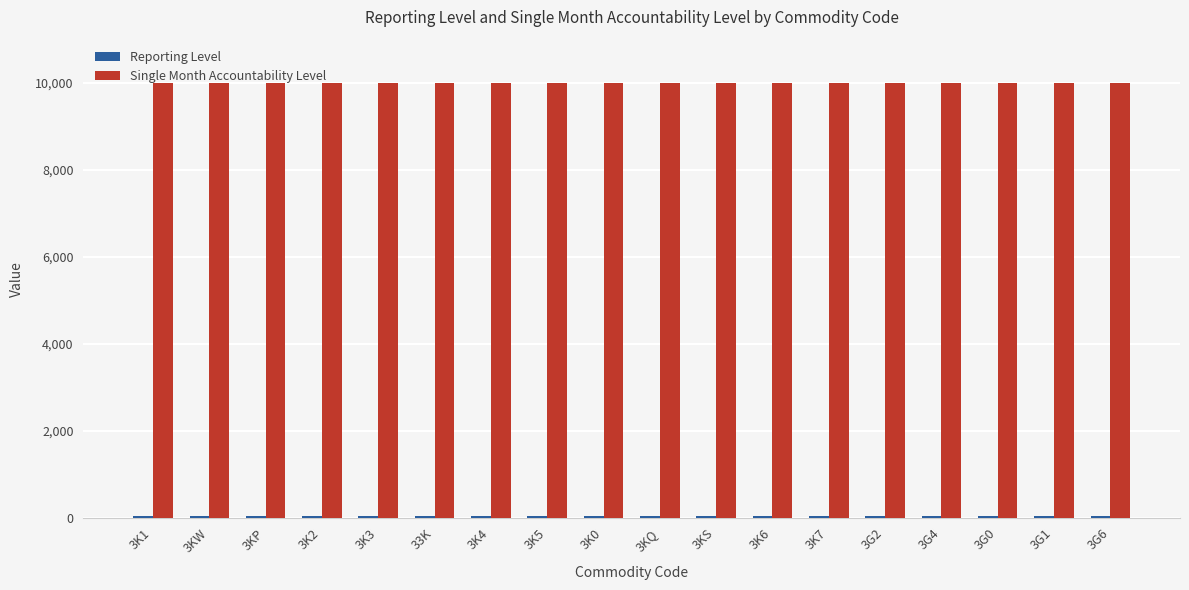

Which series has the largest total across all categories?

Single Month Accountability Level